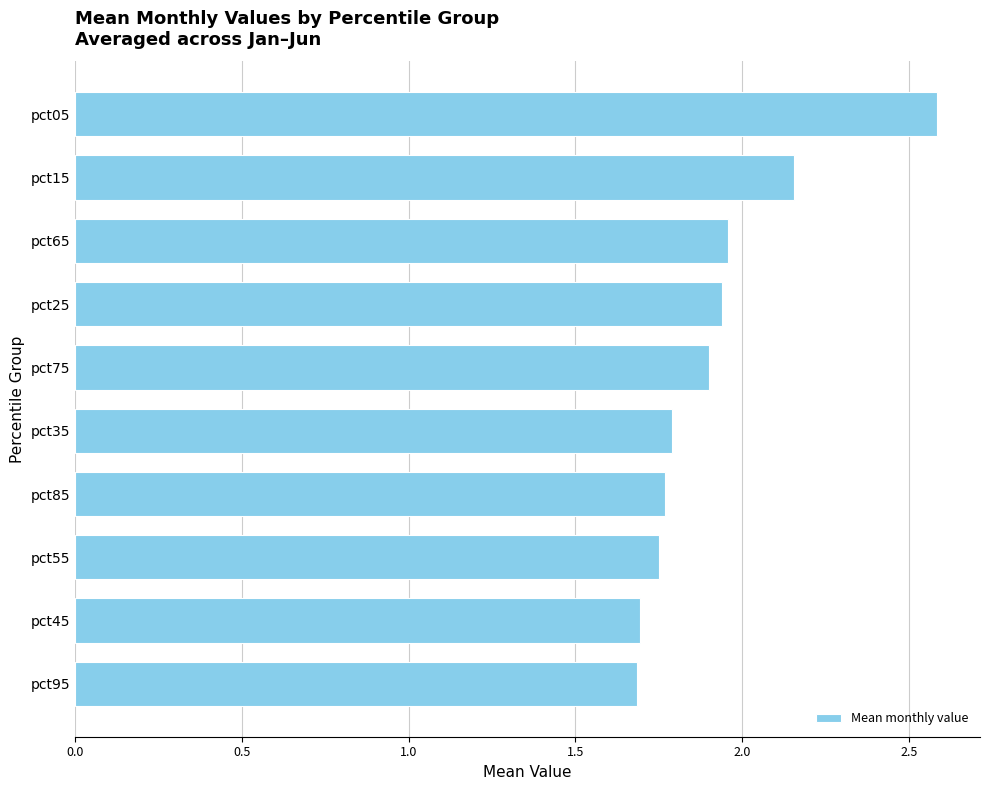

What is the difference between the maximum and minimum values?

0.9